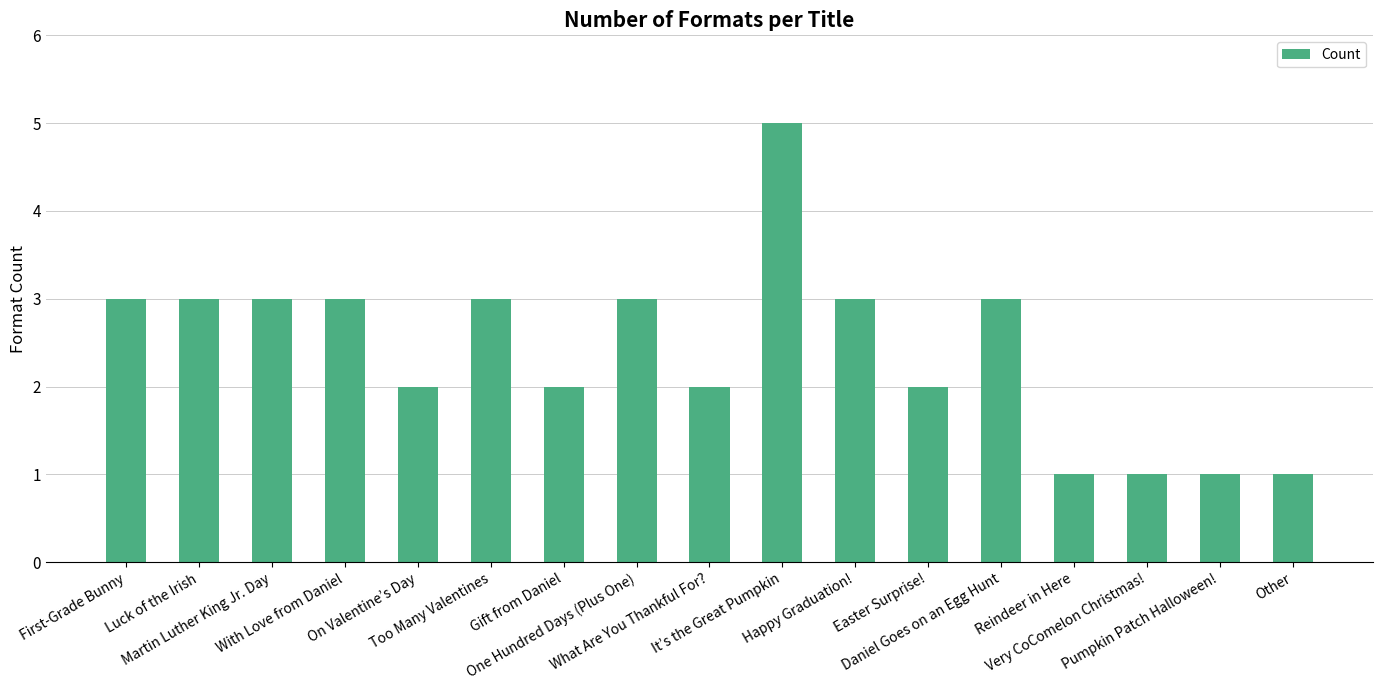

Count the number of categories in the chart.

17